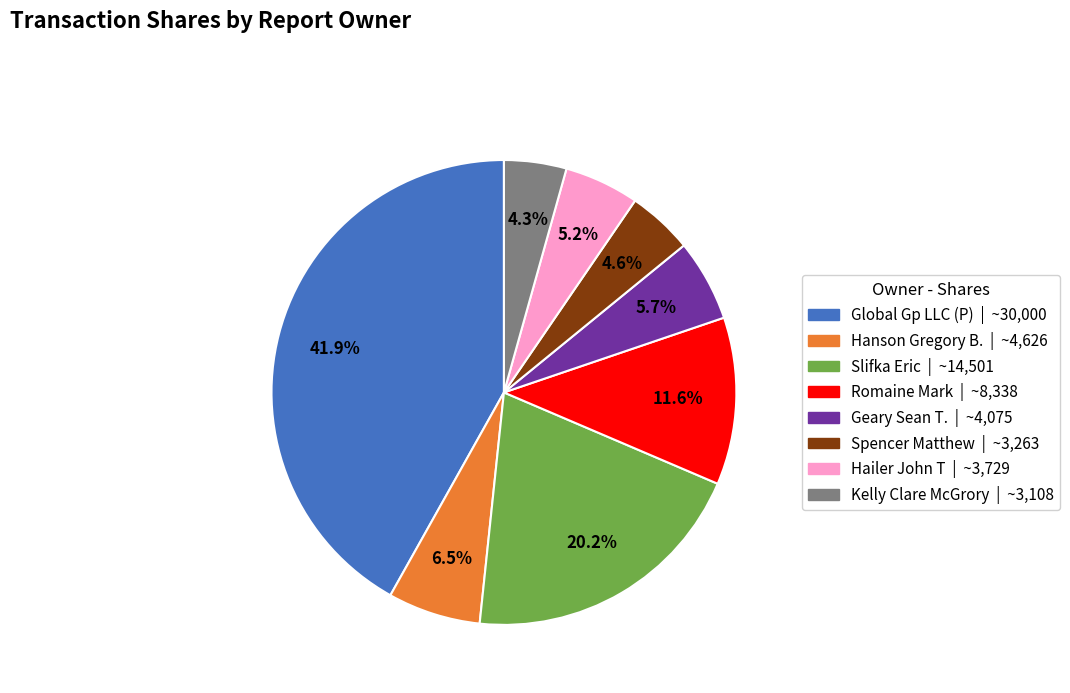

Does Romaine Mark account for over 50% of the chart?

No